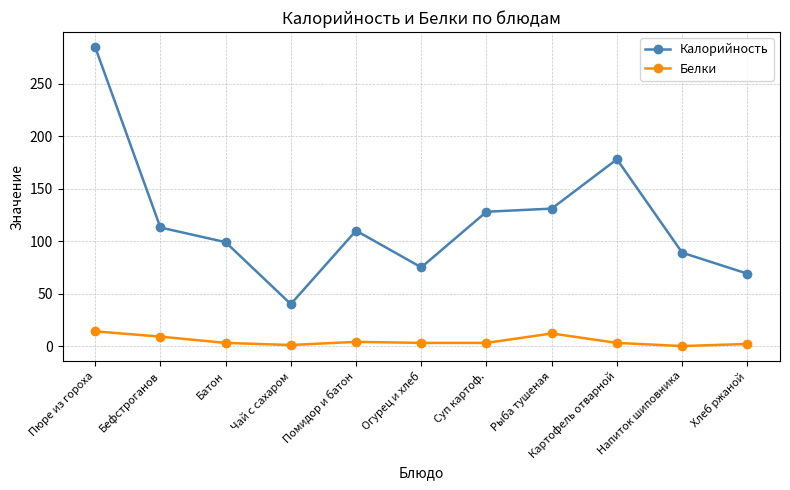

Rank the series by their average value, from highest to lowest.

Калорийность, Белки